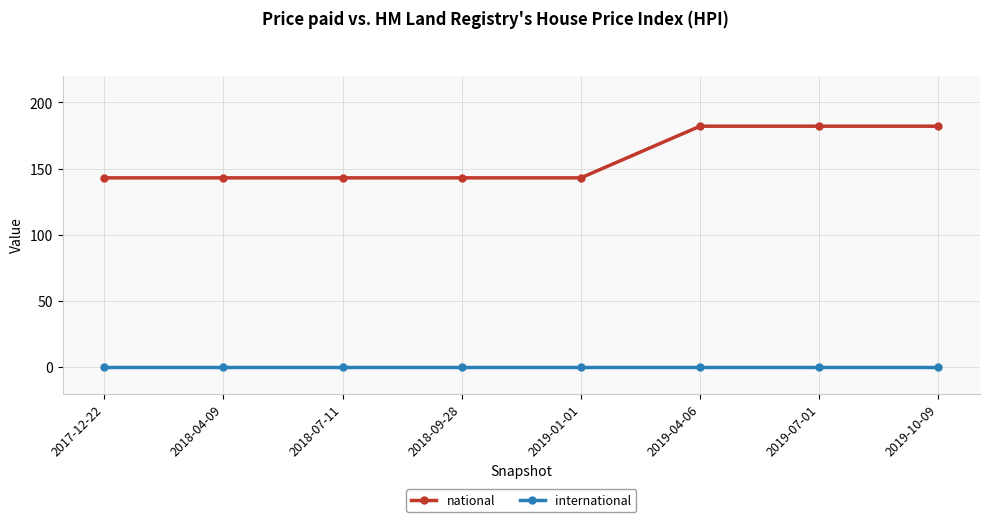

Which series changed the most between 2019-01-01 and 2019-04-06?

national